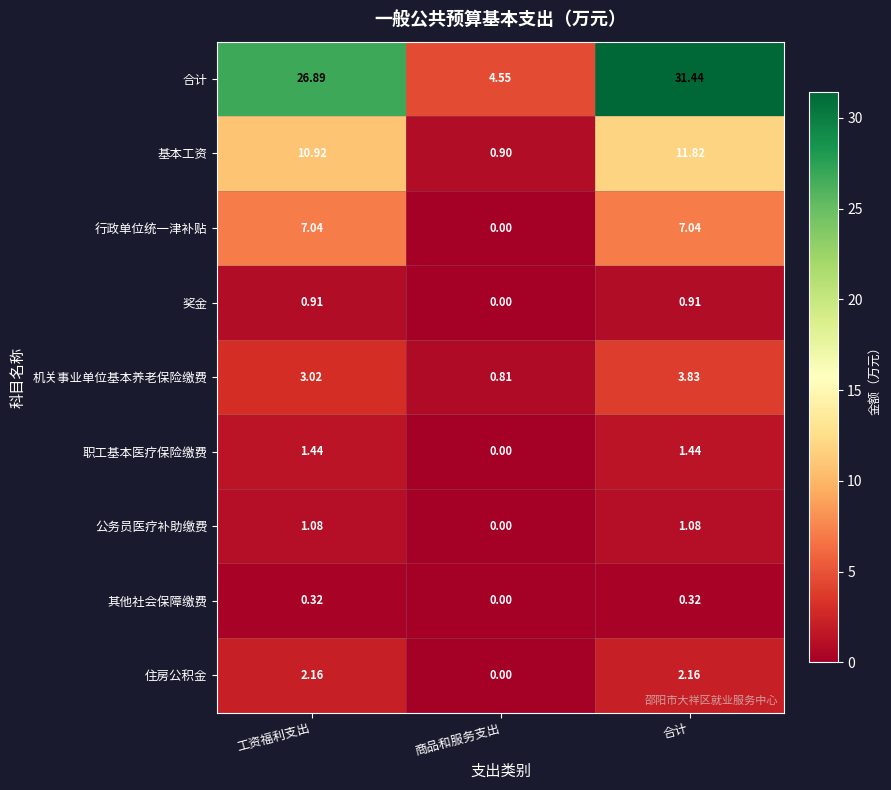

Which series has the widest spread of values?

合计